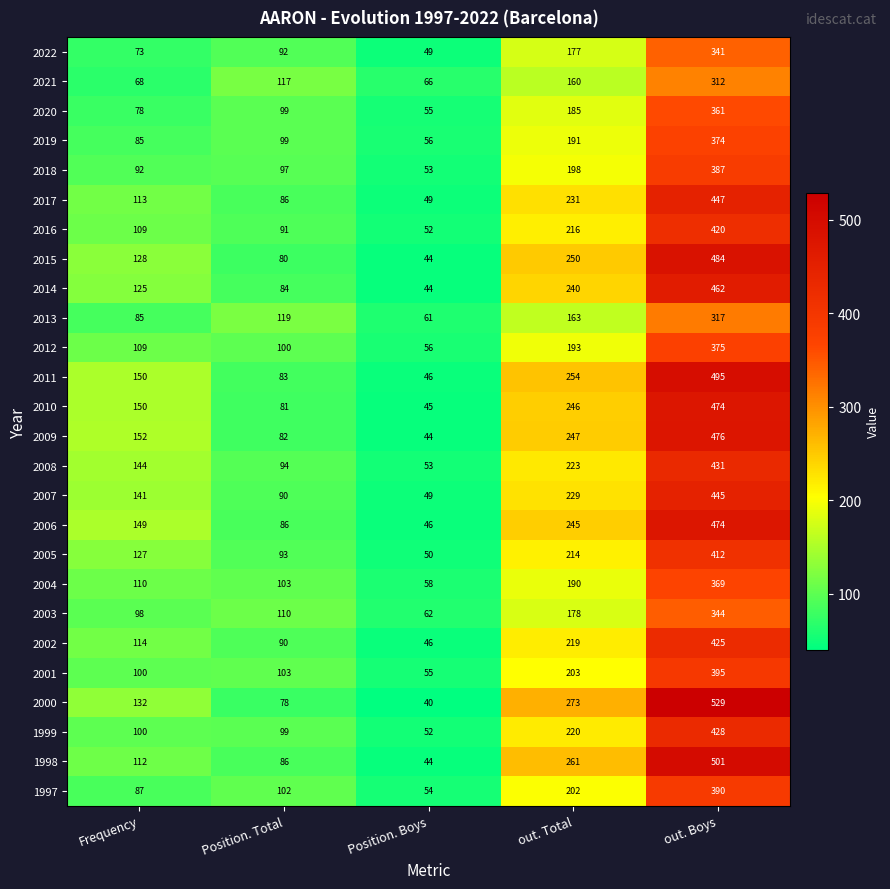

Which series has the largest total across all categories?

2000